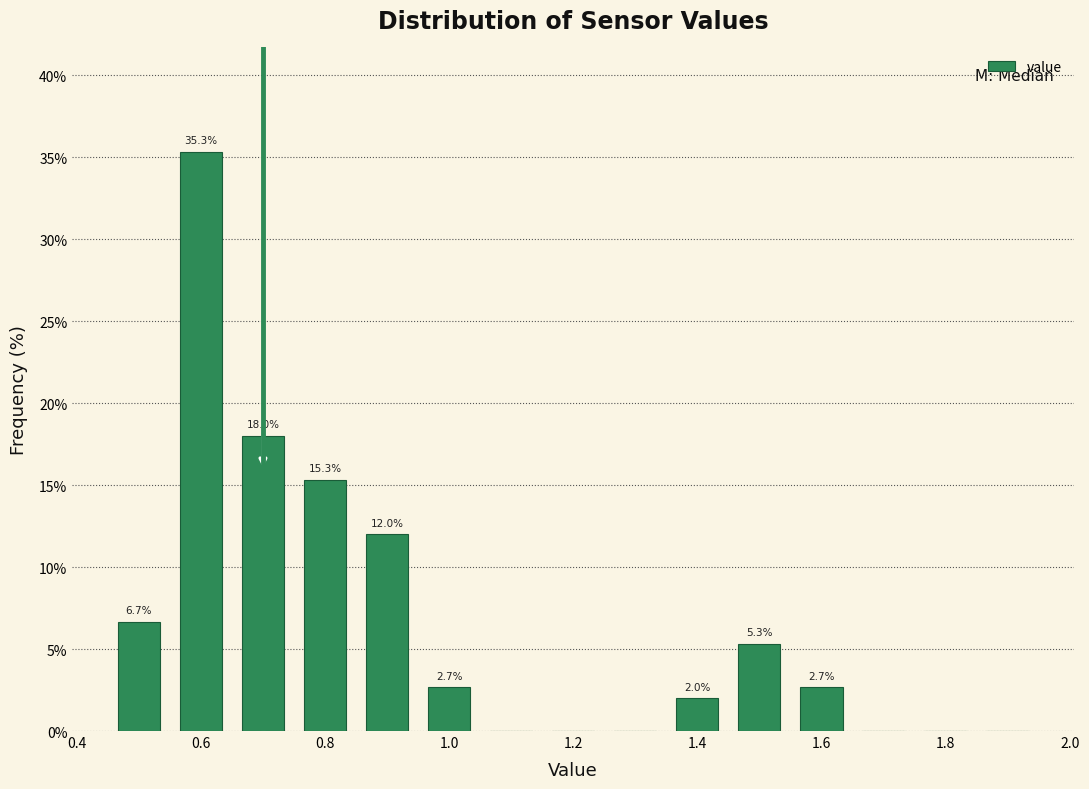

Which range on the x-axis has the tallest bar?

0.55 to 0.65